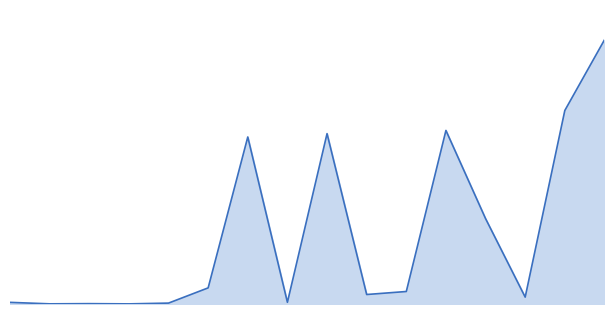

What is the difference between the maximum and minimum values?

806935000